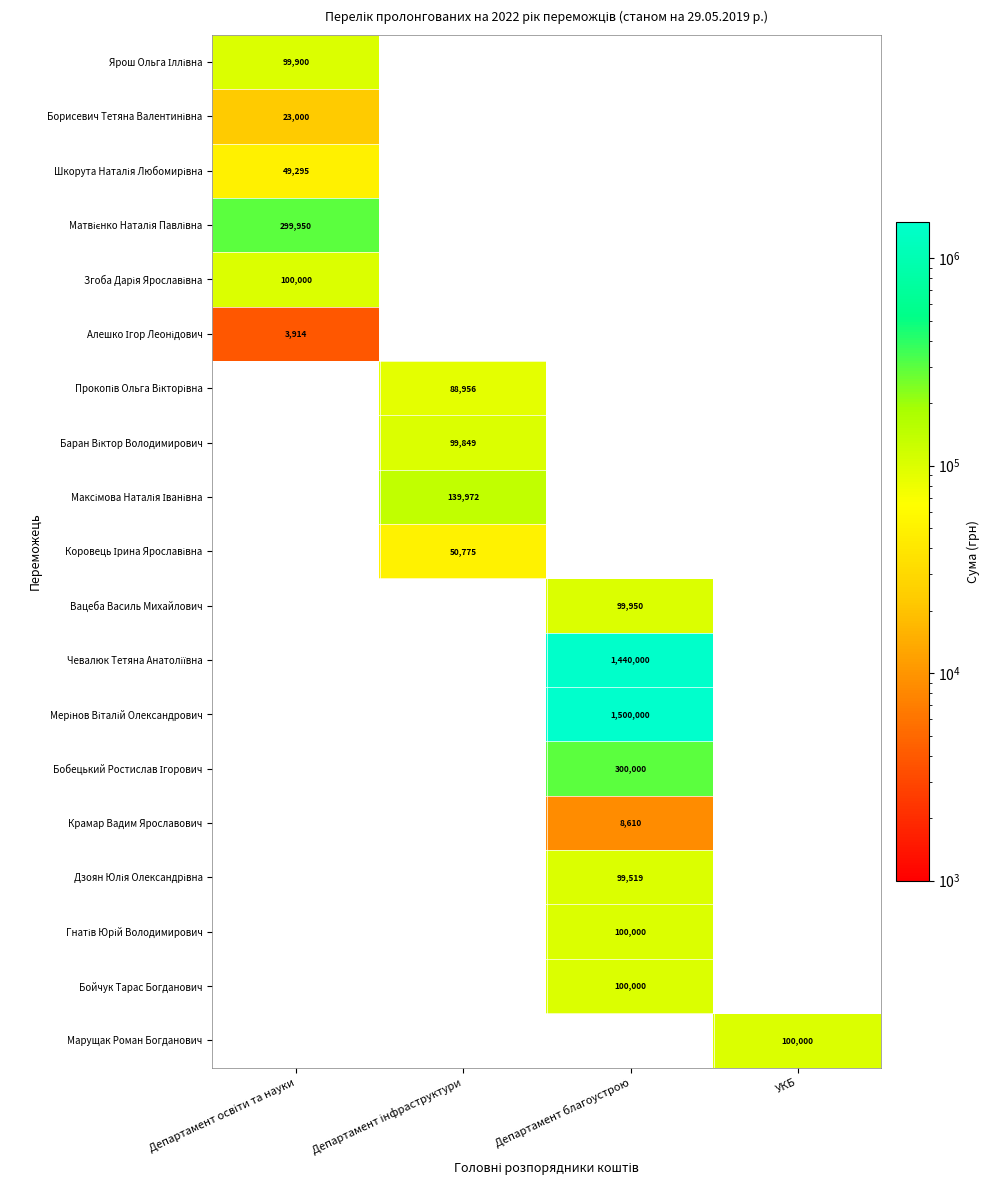

Count the number of data series in this chart.

19